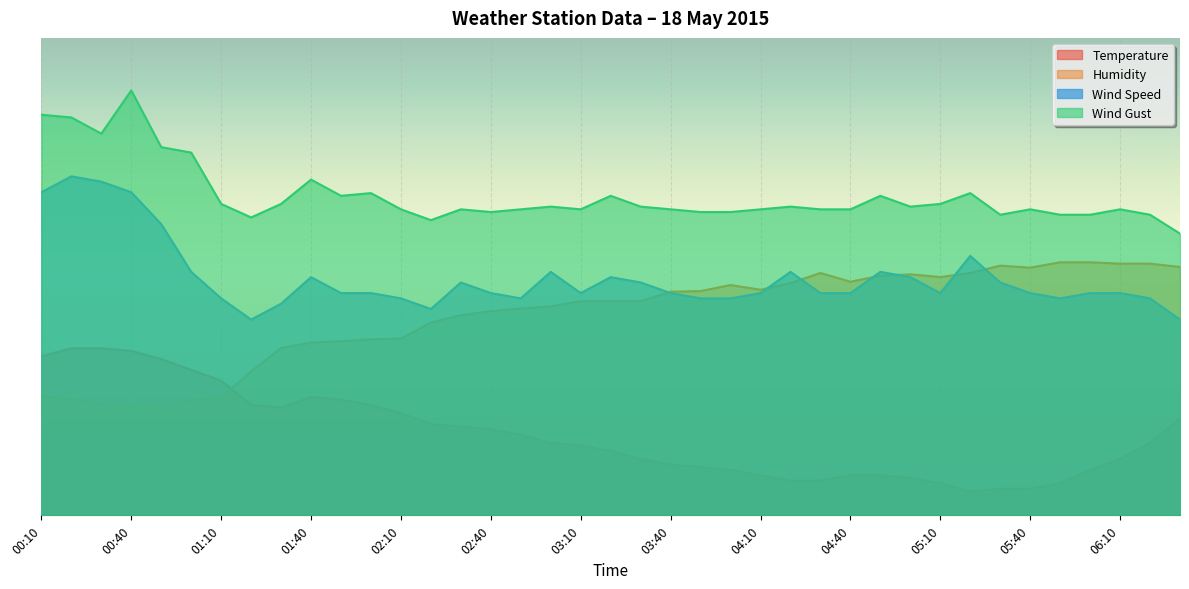

True or false: Wind Gust and Temperature cross at least once.

False